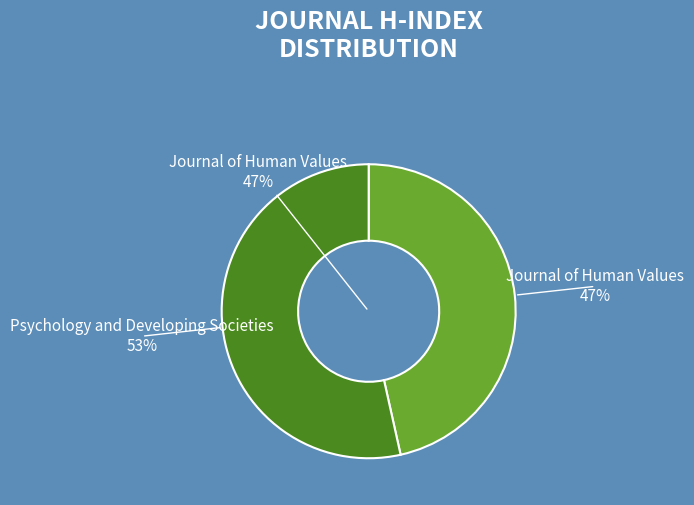

Between Psychology and Developing Societies and Journal of Human Values, which is larger?

Psychology and Developing Societies